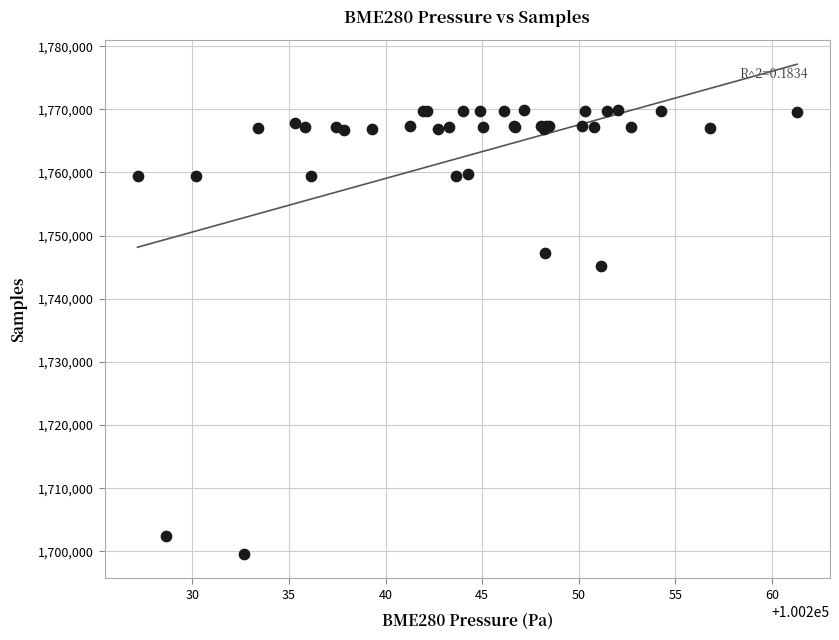

What Y value in the scatter plot is closest to 1734740?

1745160